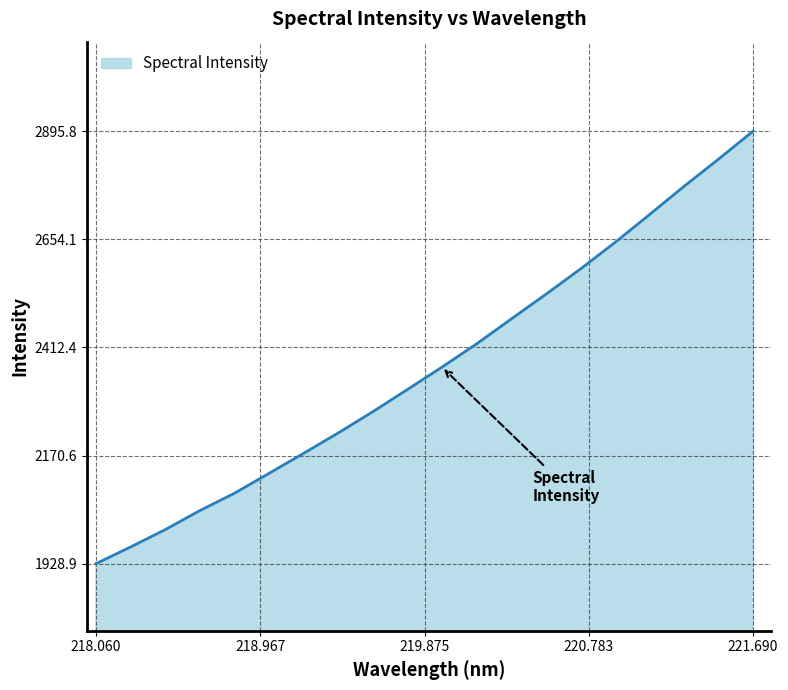

What is the smallest value displayed?

1928.9